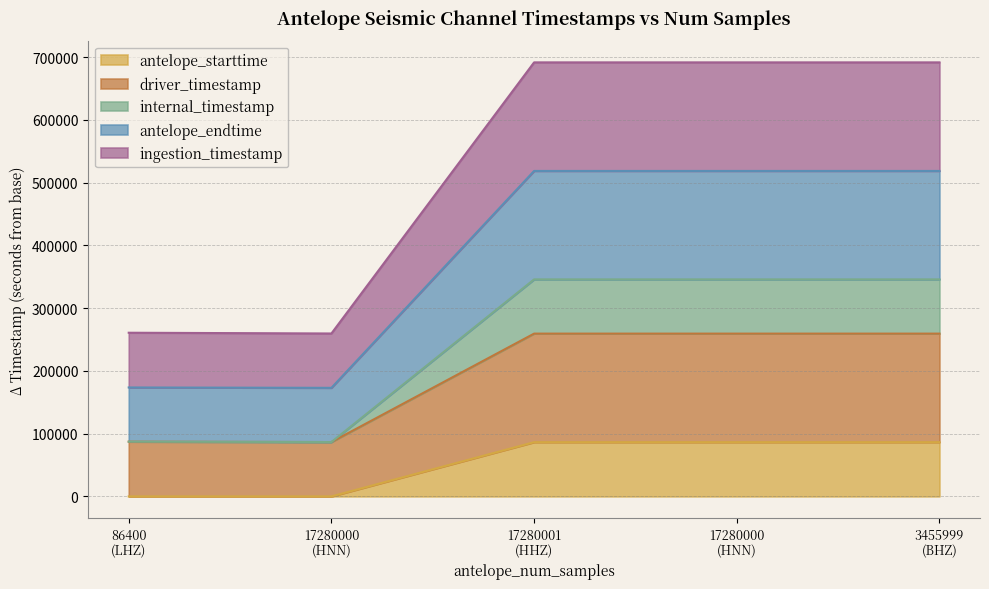

Does the chart have visible grid lines?

Yes